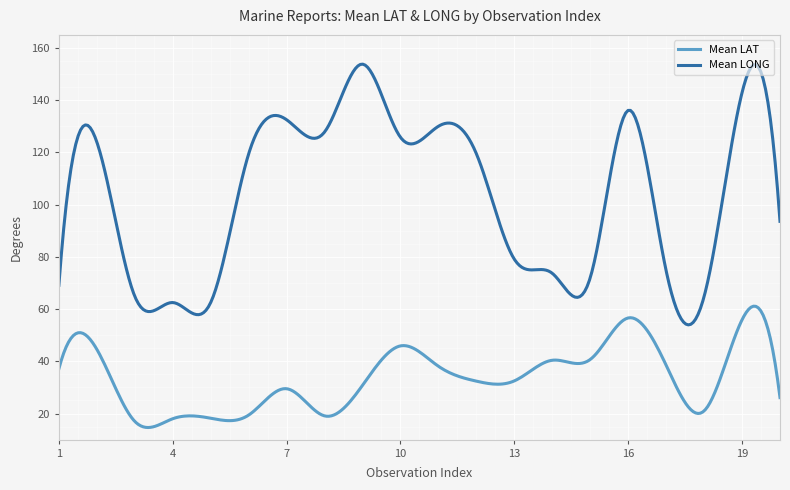

True or false: Mean LAT and Mean LONG cross at least once.

False